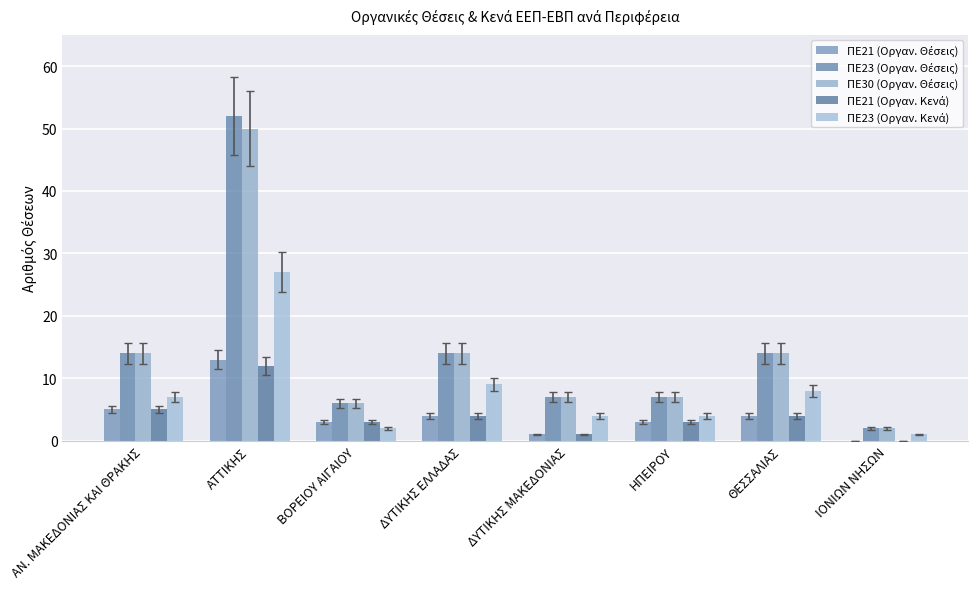

Is it true that ΠΕ21 (Οργαν. Κενά) equals 5 at ΑΝ. ΜΑΚΕΔΟΝΙΑΣ ΚΑΙ ΘΡΑΚΗΣ?

True